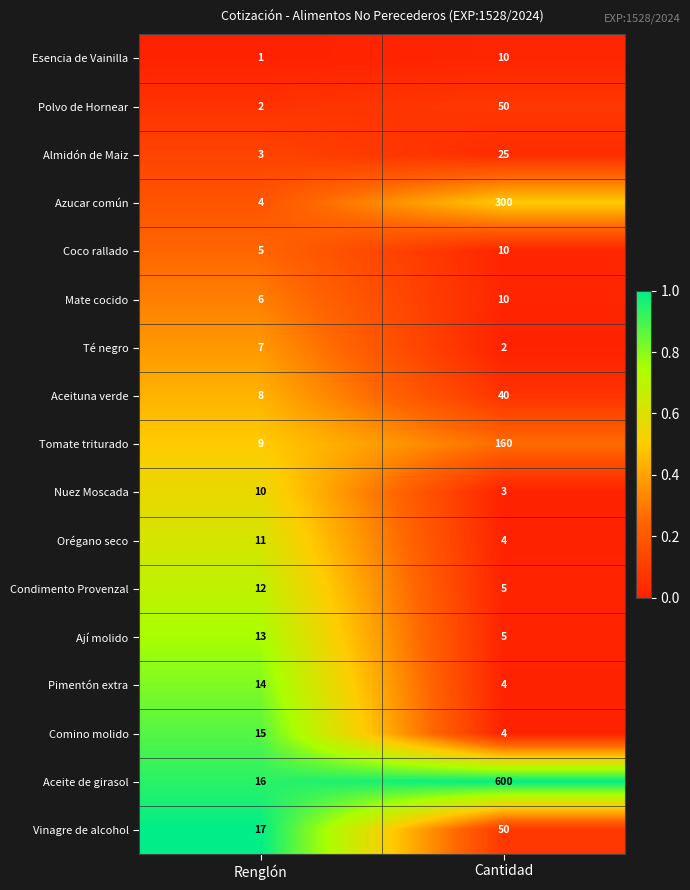

Which series has the largest total across all categories?

Aceite de girasol